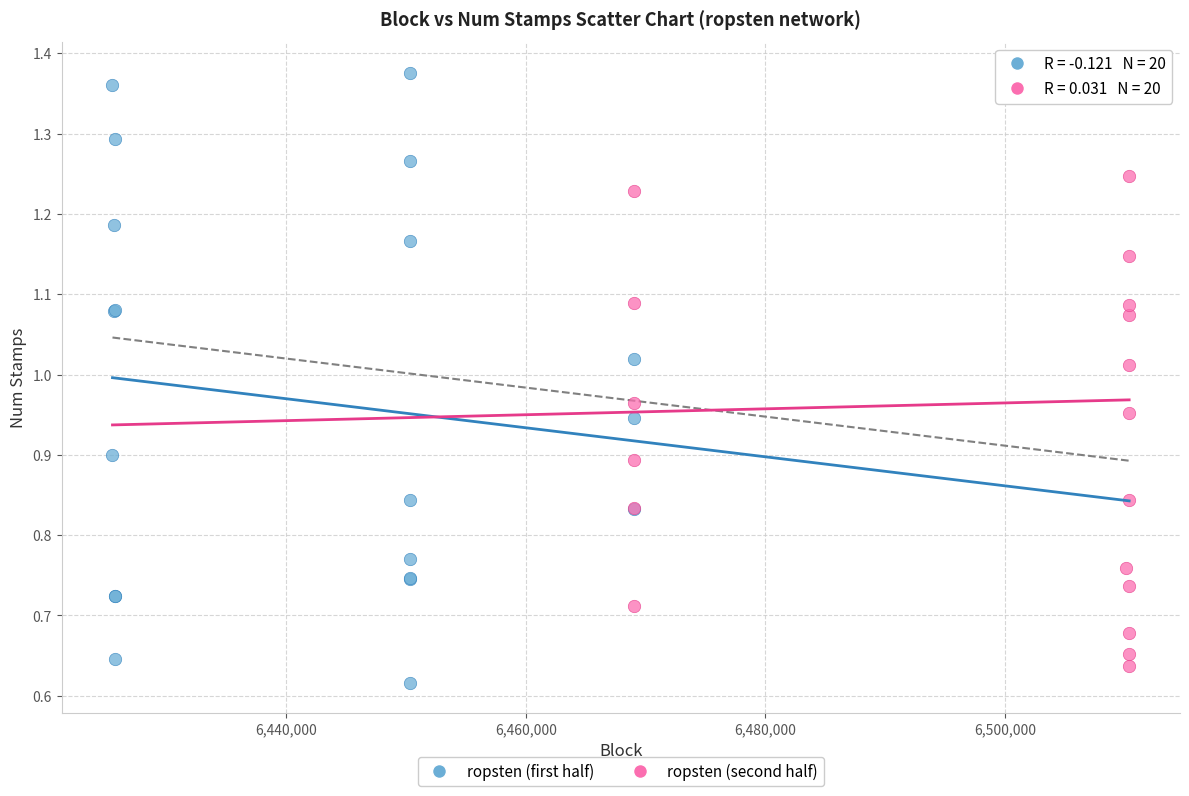

Which series has the widest spread of Y values?

ropsten (first half)